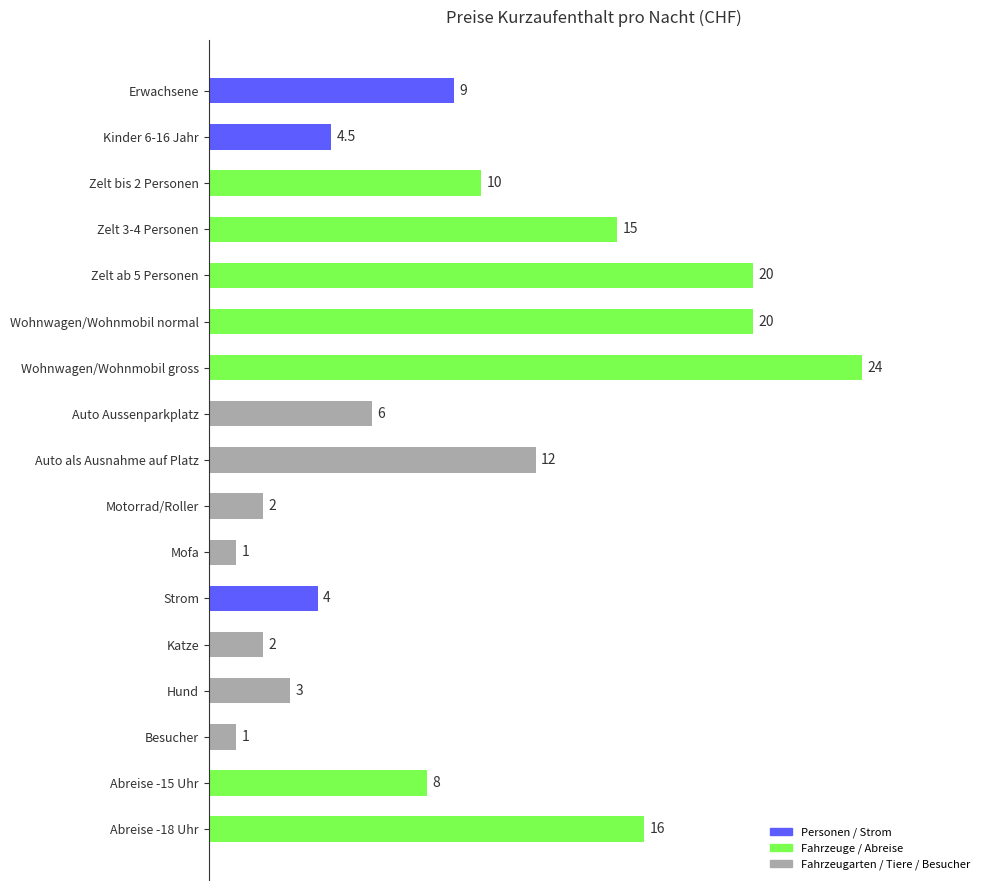

Does the chart contain any negative values?

No